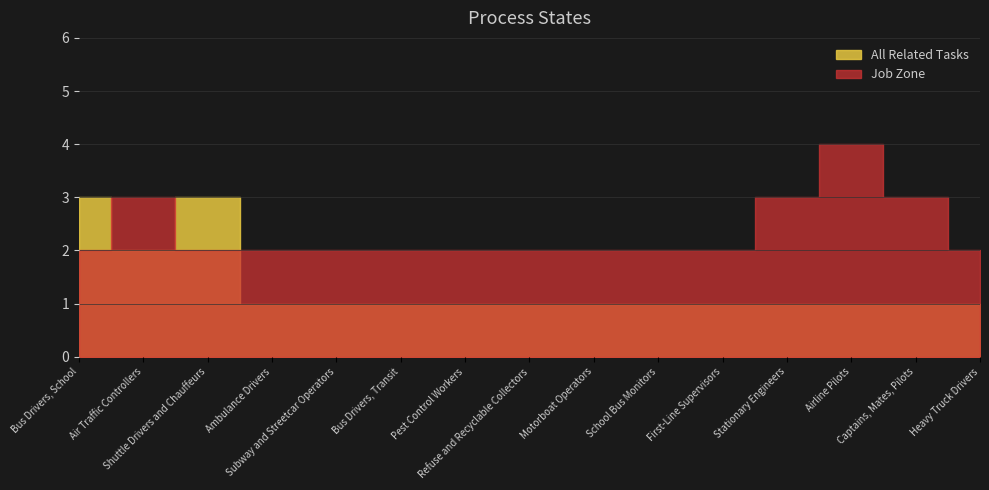

How many categories are shown in the chart?

15